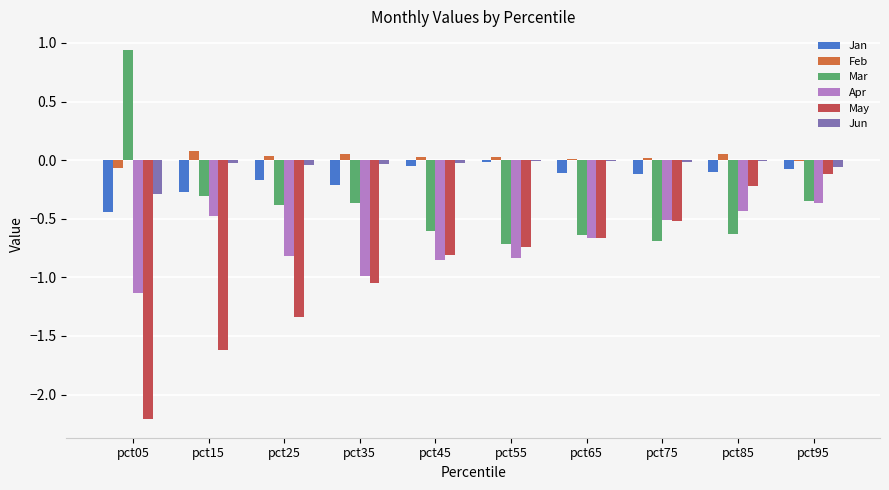

Which series changed the most between pct75 and pct95?

May